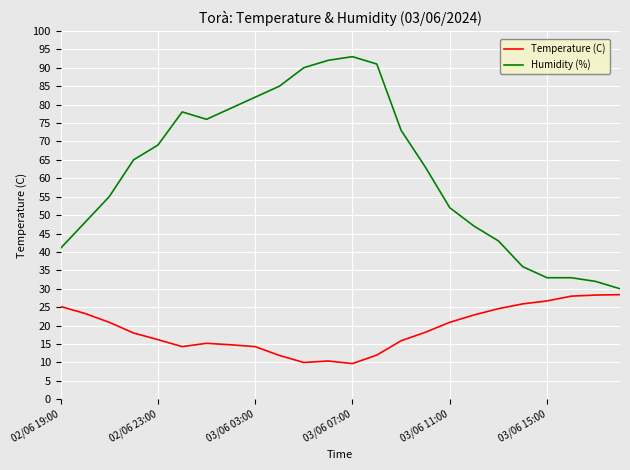

True or false: Humidity (%) and Temperature (C) cross at least once.

False